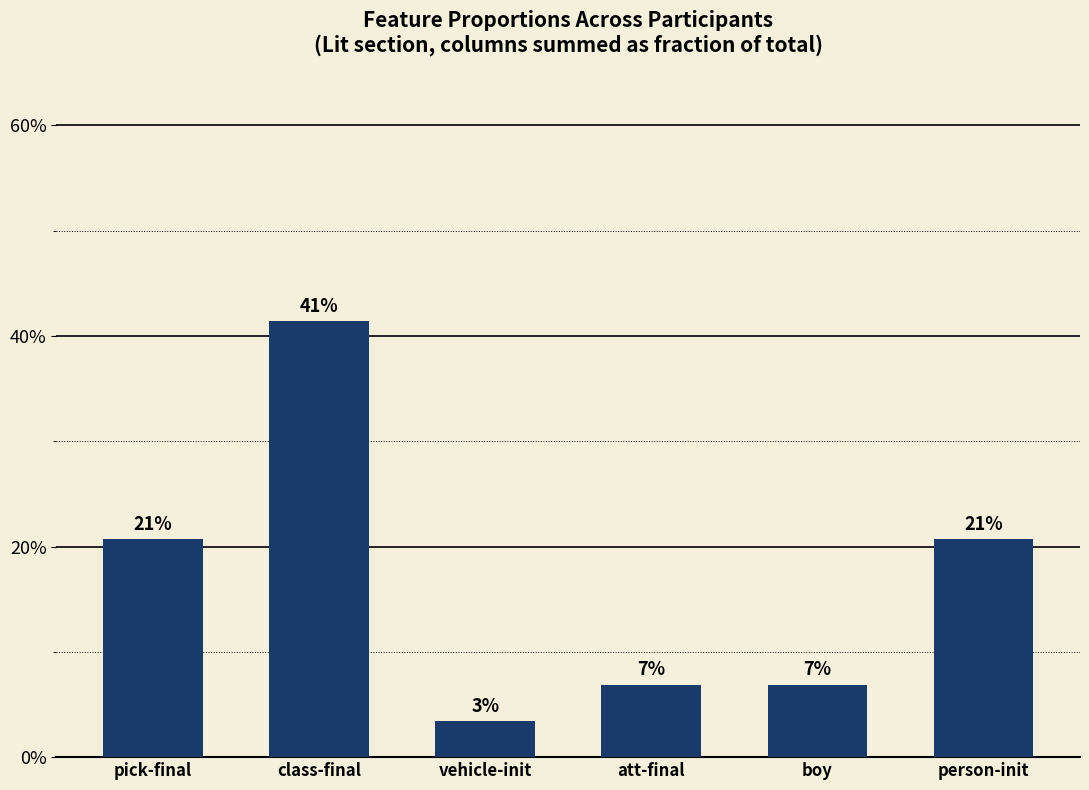

Does the chart contain any negative values?

No